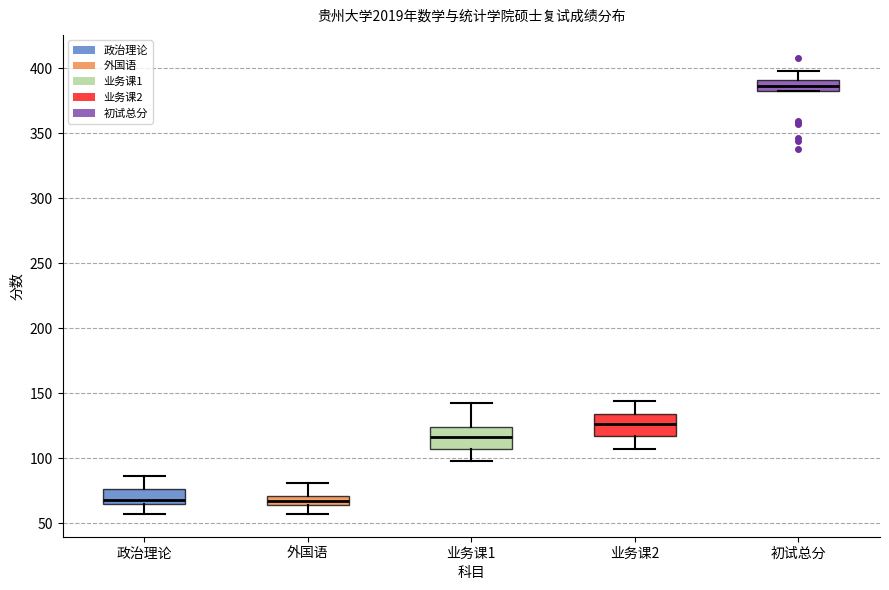

Where does the upper whisker of the box for 业务课1 end on the y-axis? The values are not printed on the chart, so give them approximately, as read against the axis.

140